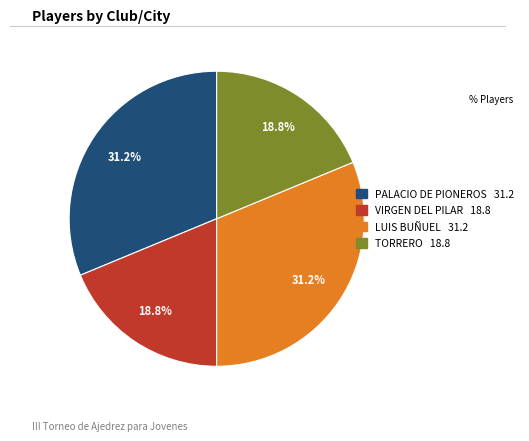

To the nearest percent, what is the combined percentage of LUIS BUÑUEL and VIRGEN DEL PILAR?

50%